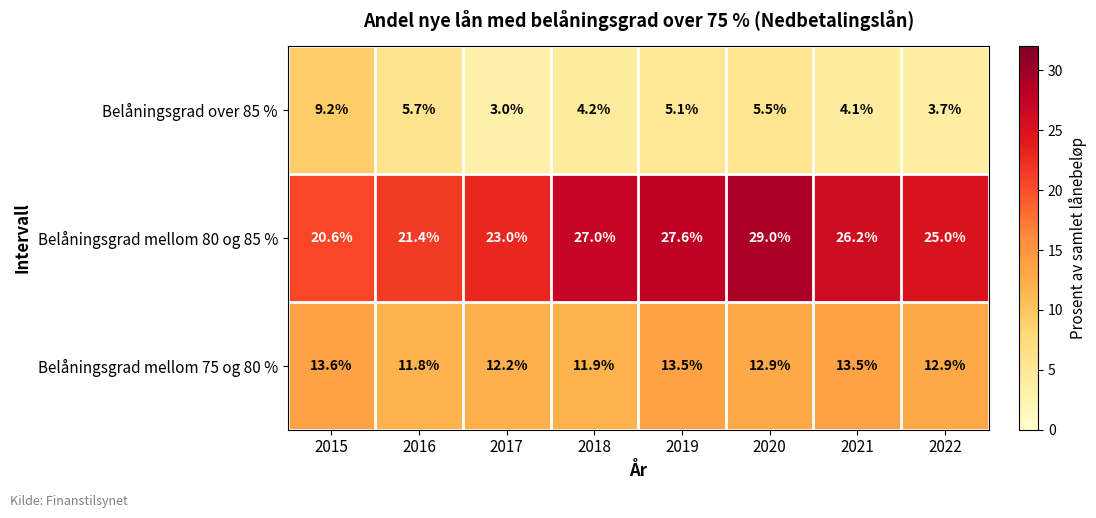

Reading left to right, what are all the values shown in this chart?

Belåningsgrad over 85 %: 2015=9.2	2016=5.7	2017=3.0	2018=4.2	2019=5.1	2020=5.5	2021=4.1	2022=3.7
Belåningsgrad mellom 80 og 85 %: 2015=20.6	2016=21.4	2017=23.0	2018=27.0	2019=27.6	2020=29.0	2021=26.2	2022=25.0
Belåningsgrad mellom 75 og 80 %: 2015=13.6	2016=11.8	2017=12.2	2018=11.9	2019=13.5	2020=12.9	2021=13.5	2022=12.9